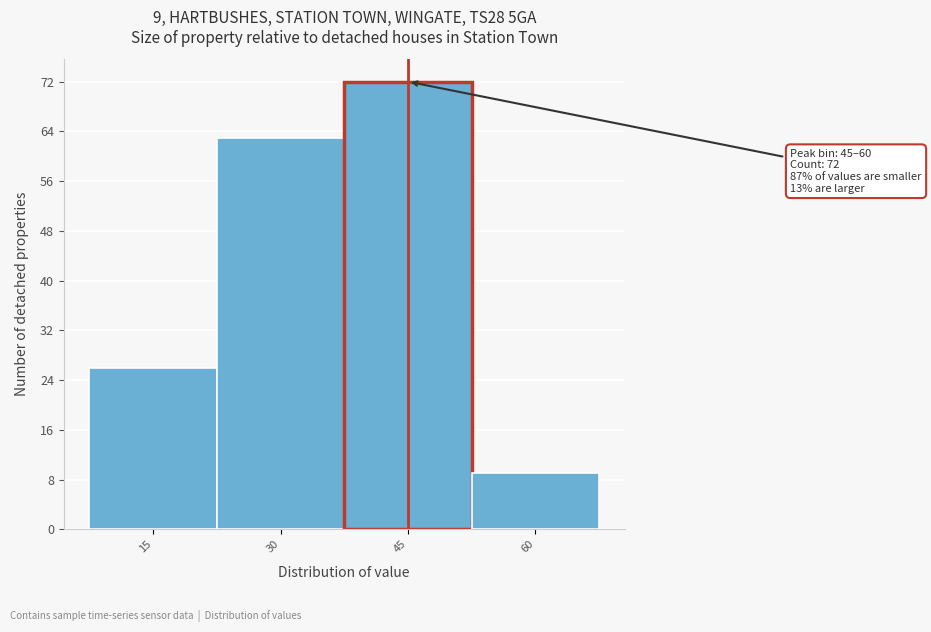

Reading left to right, list all the values displayed in this chart.

15=26	30=63	45=72	60=9